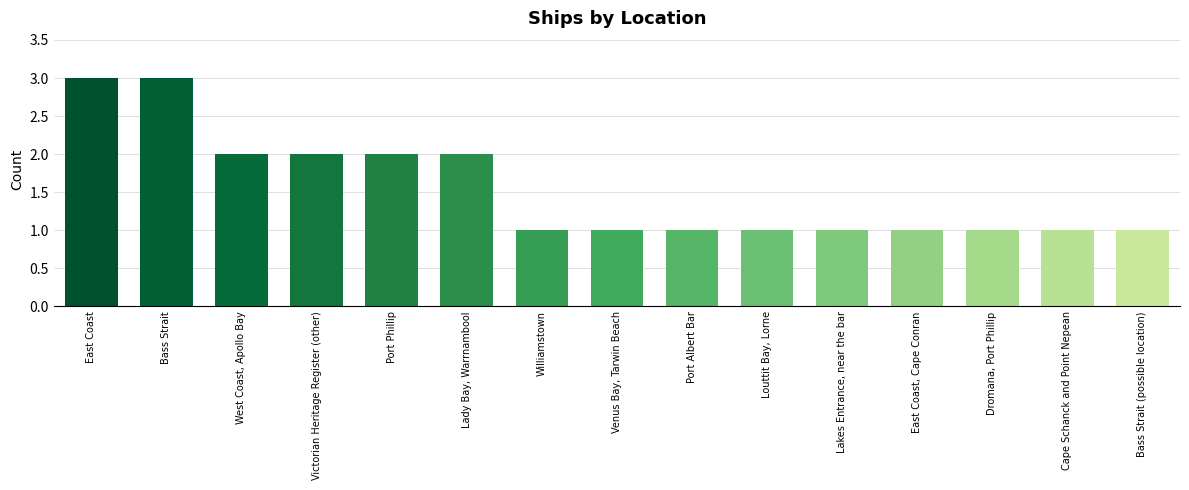

Reading right to left, extract all data points from this chart.

1	1	1	1	1	1	1	1	1	2	2	2	2	3	3